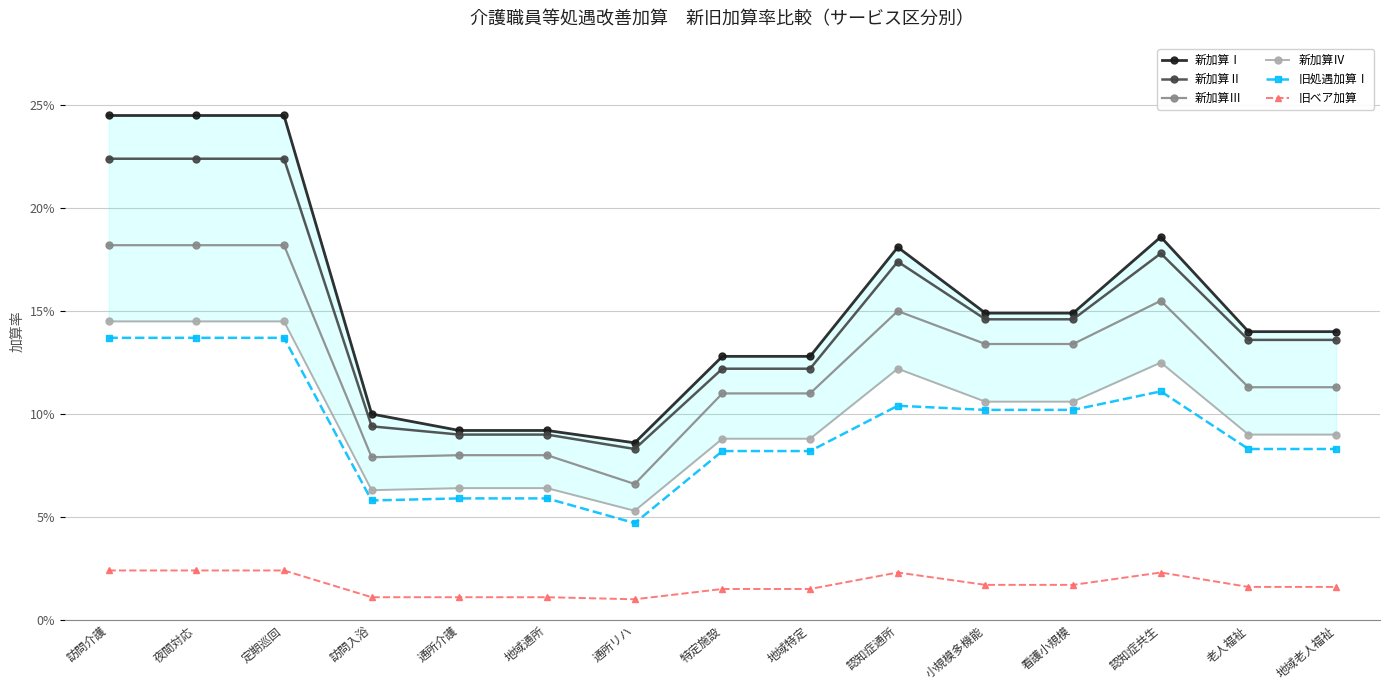

True or false: 新加算Ⅰ has more than 2 interior local peaks.

False